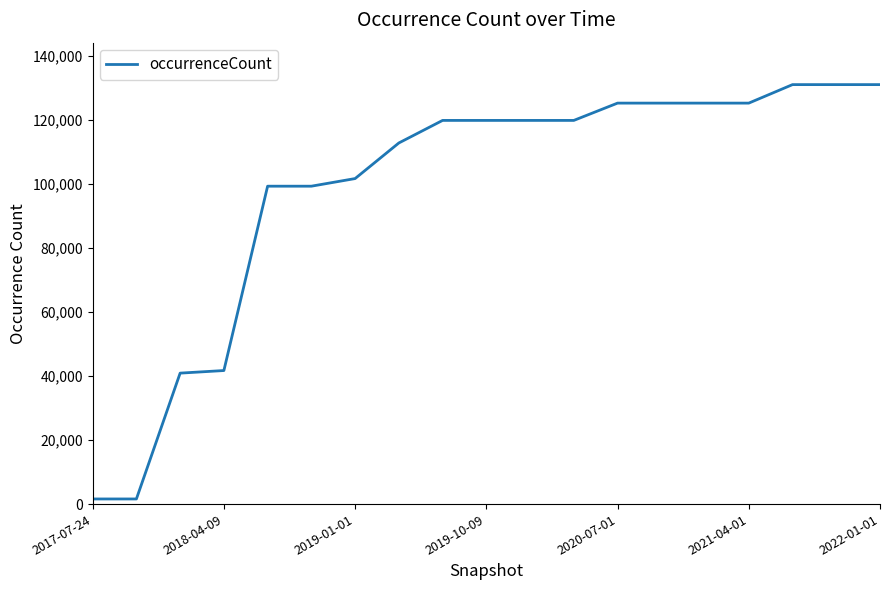

What is the maximum value shown in the chart?

131135